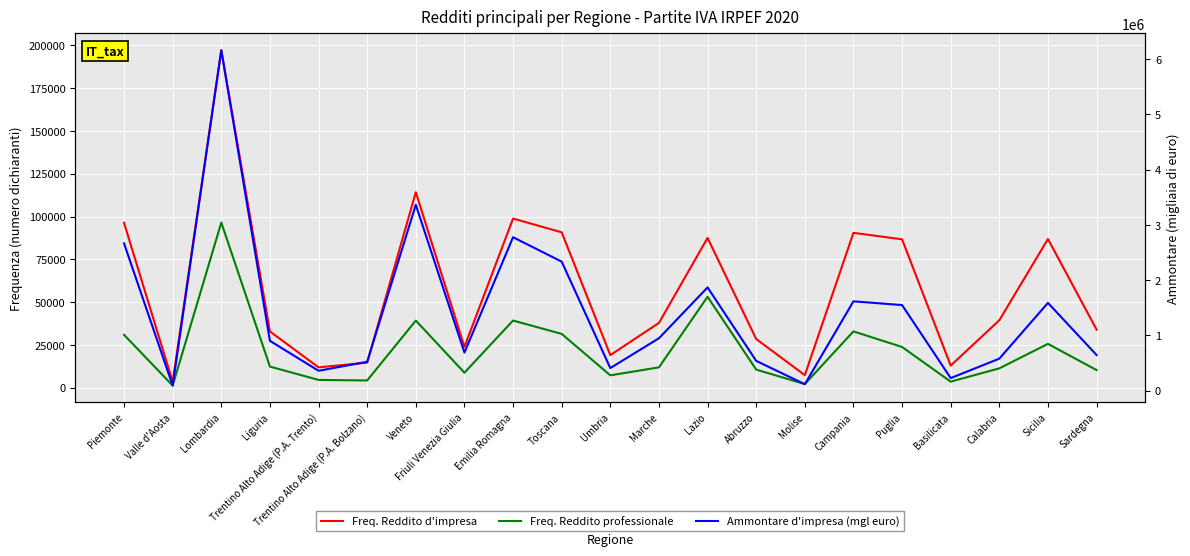

The Ammontare d'impresa (mgl euro) series shows 947959 at Marche. True or false?

True